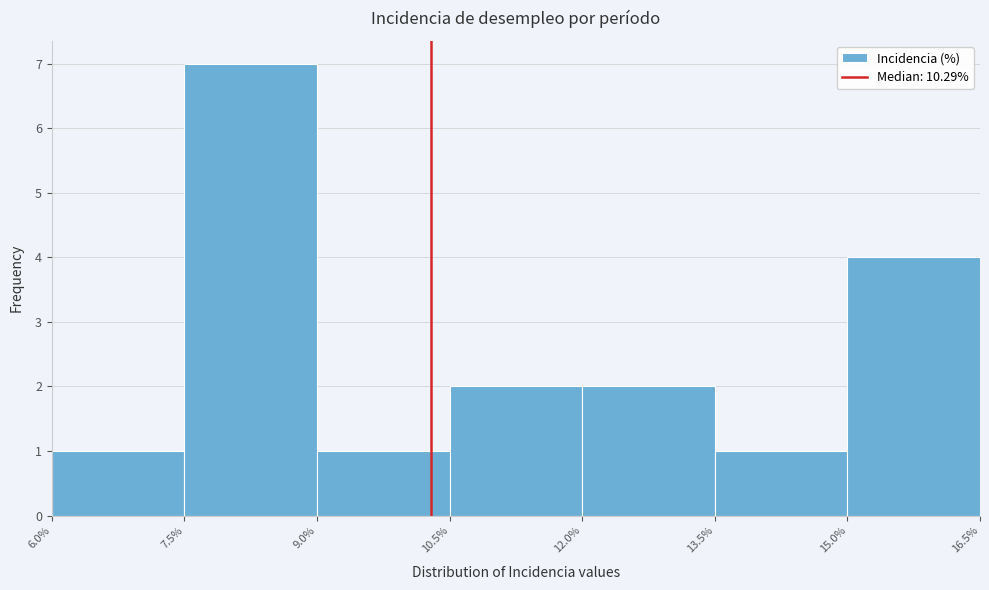

Which range on the x-axis has the tallest bar?

7.5% to 9.0%